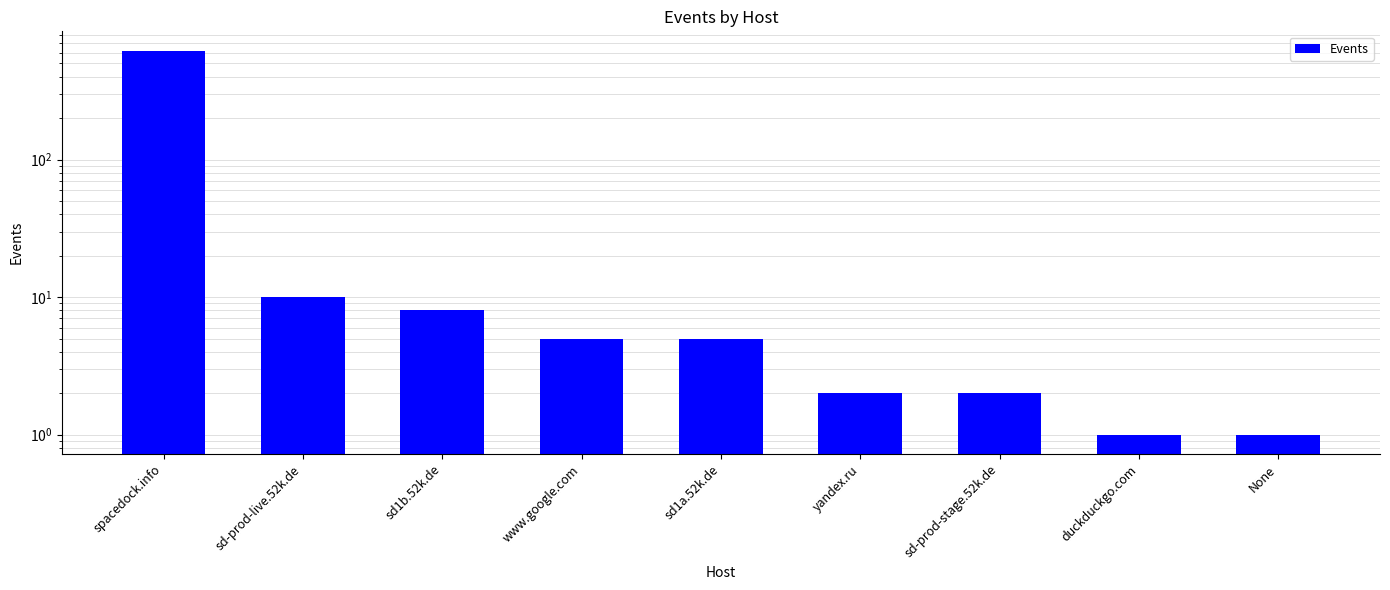

Reading left to right, list all the values displayed in this chart.

621	10	8	5	5	2	2	1	1